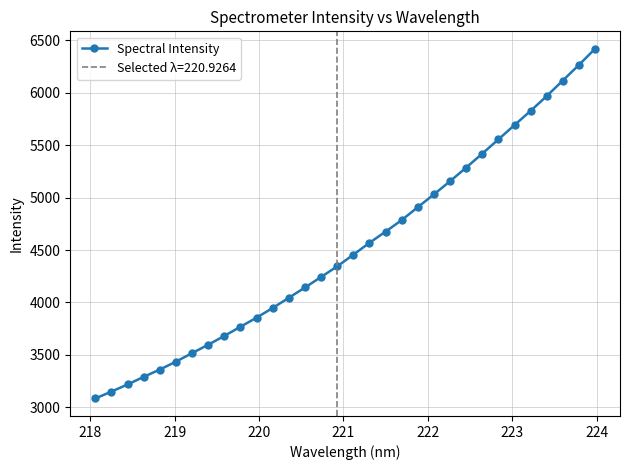

What is the value of the Spectral Intensity point at the 21st from the left?

4908.4